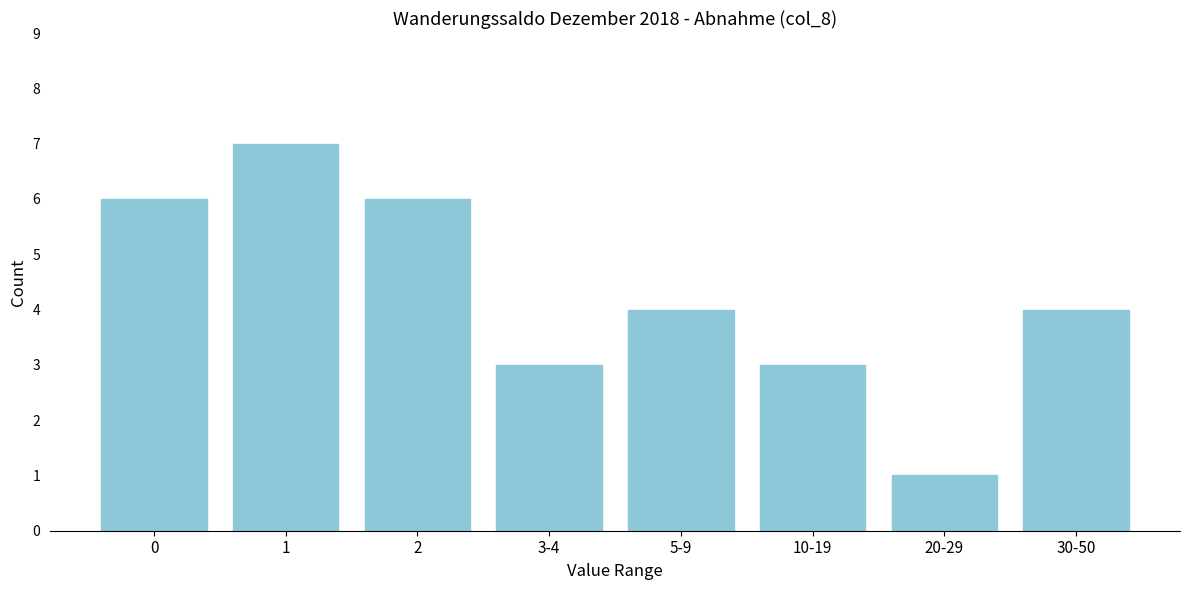

Reading left to right, transcribe all the data shown in this chart.

0=6	1=7	2=6	3-4=3	5-9=4	10-19=3	20-29=1	30-50=4